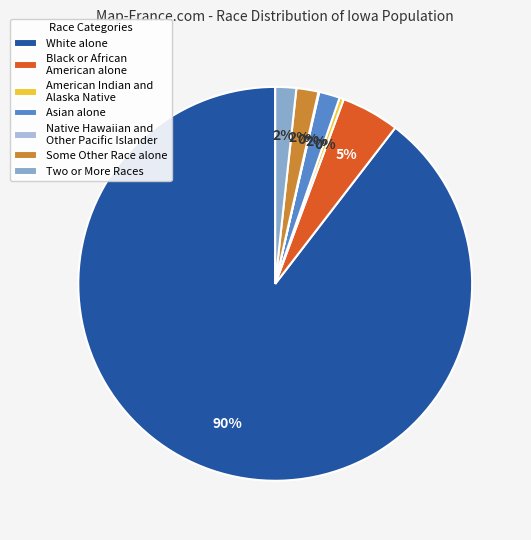

What percentage is the Black or African American alone slice, to the nearest percent?

5%